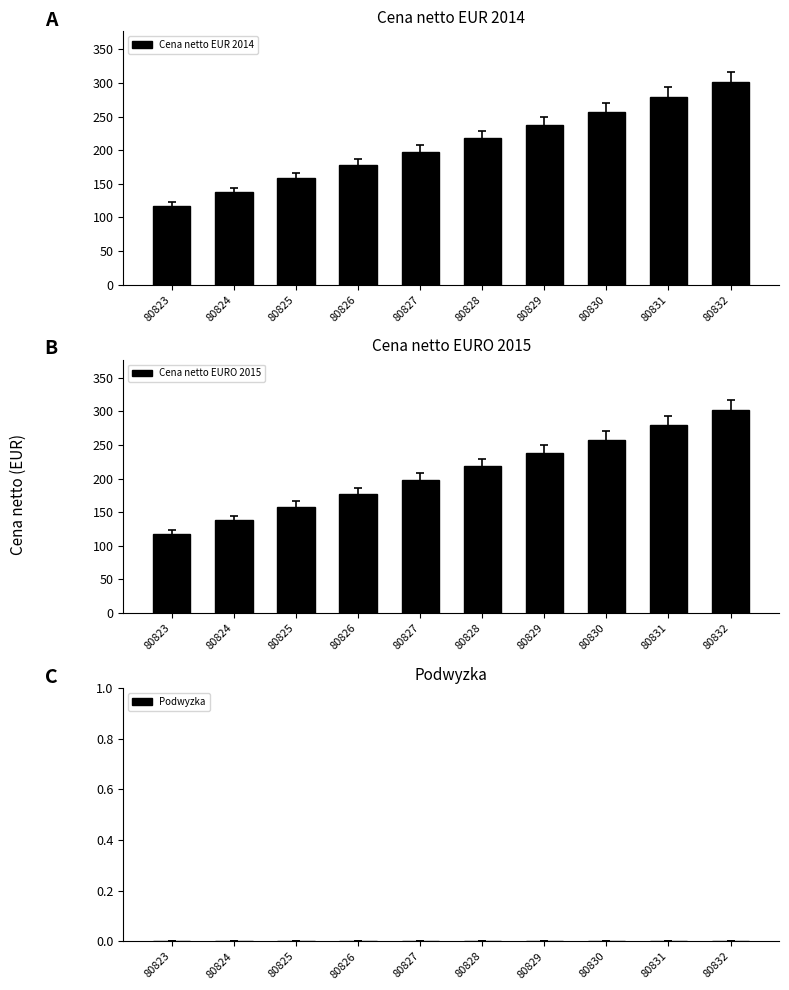

Reading left to right, transcribe all the data shown in this chart.

Cena netto EUR 2014: 117.5	137.7	158.1	177.5	197.8	218.2	237.3	257.2	279.5	301.5
Cena netto EURO 2015: 117.5	137.7	158.1	177.5	197.8	218.2	237.3	257.2	279.5	301.5
Podwyzka: 0.0	0.0	0.0	0.0	0.0	0.0	0.0	0.0	0.0	0.0